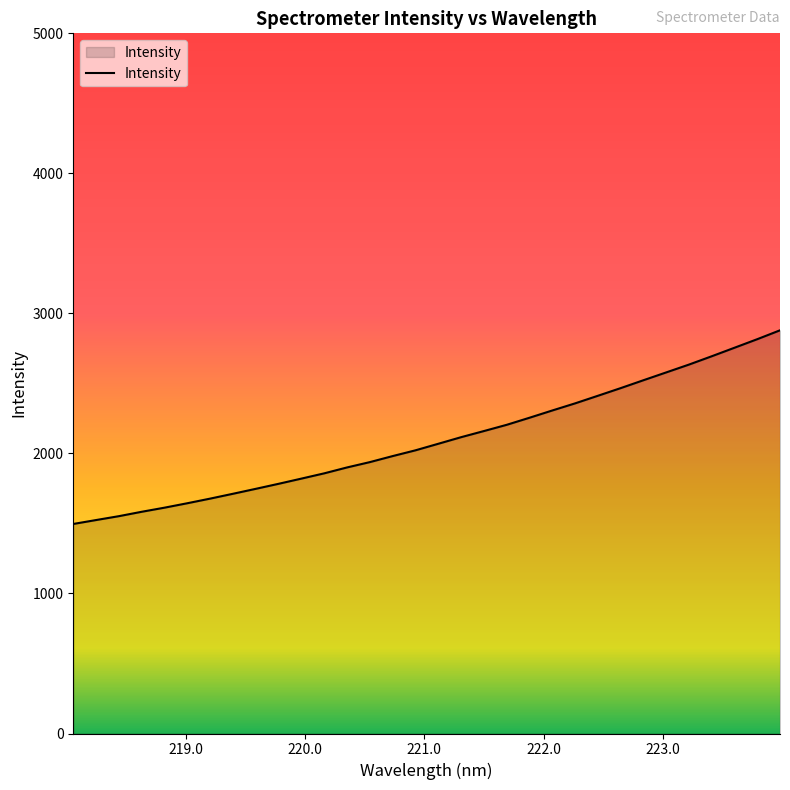

What is the smallest value displayed?

1496.4